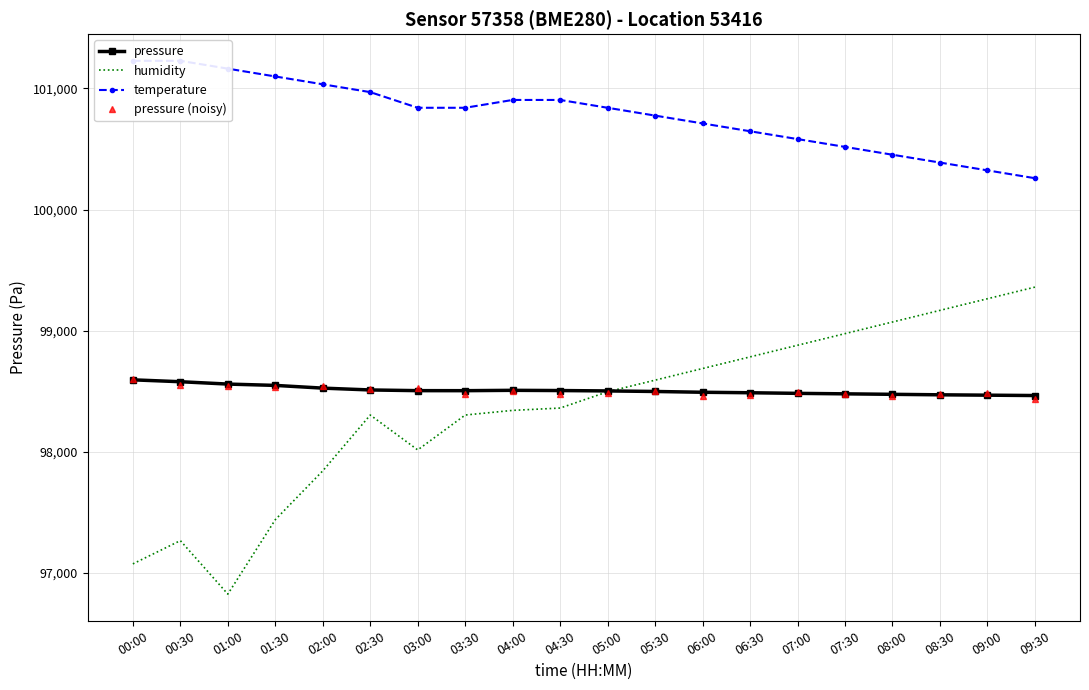

Between which two adjacent categories do pressure and humidity first intersect?

05:00 and 05:30